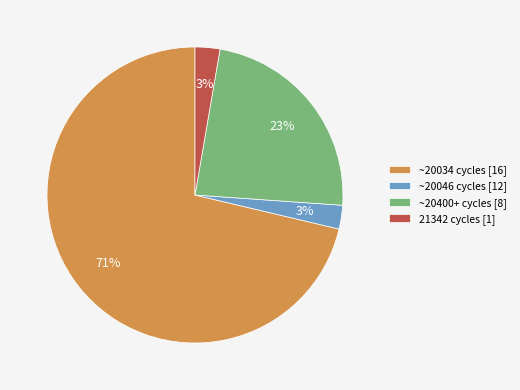

Does ~20034 cycles [16] represent more than half of the total?

Yes